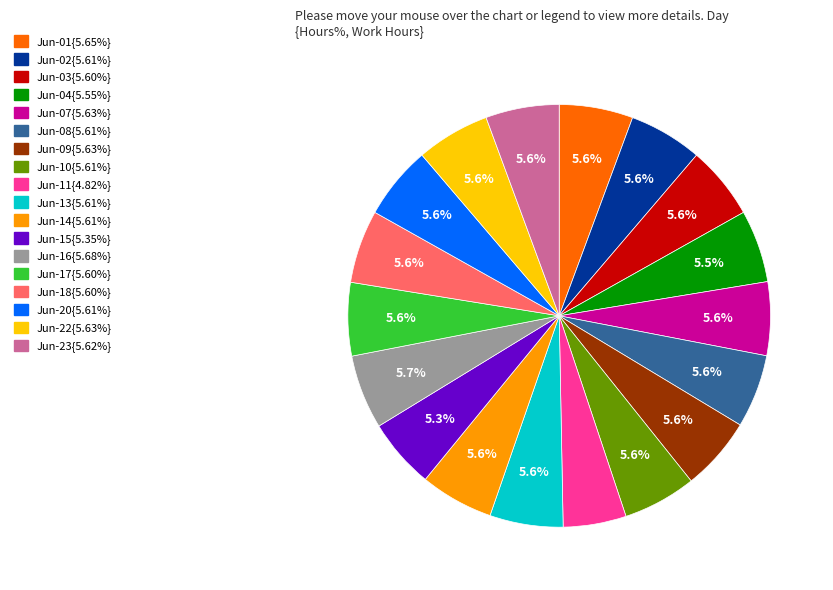

Does any single category account for the majority?

No